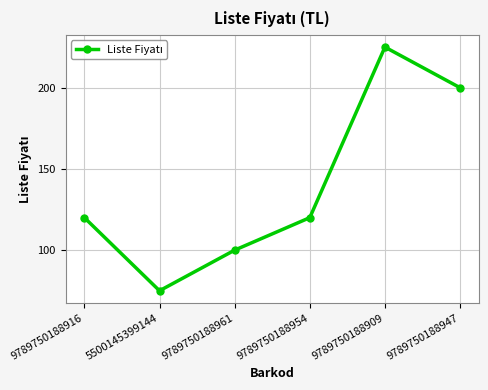

Reading left to right, list all the values displayed in this chart.

120	75	100	120	225	200